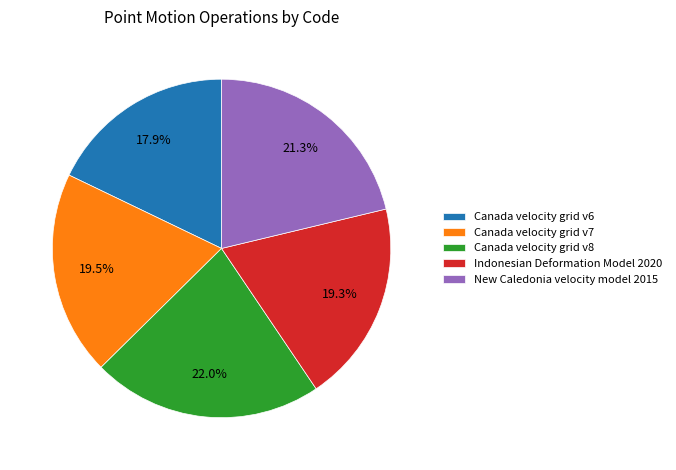

To the nearest percent, what is the difference between the New Caledonia velocity model 2015 and Indonesian Deformation Model 2020 slice percentages?

2%